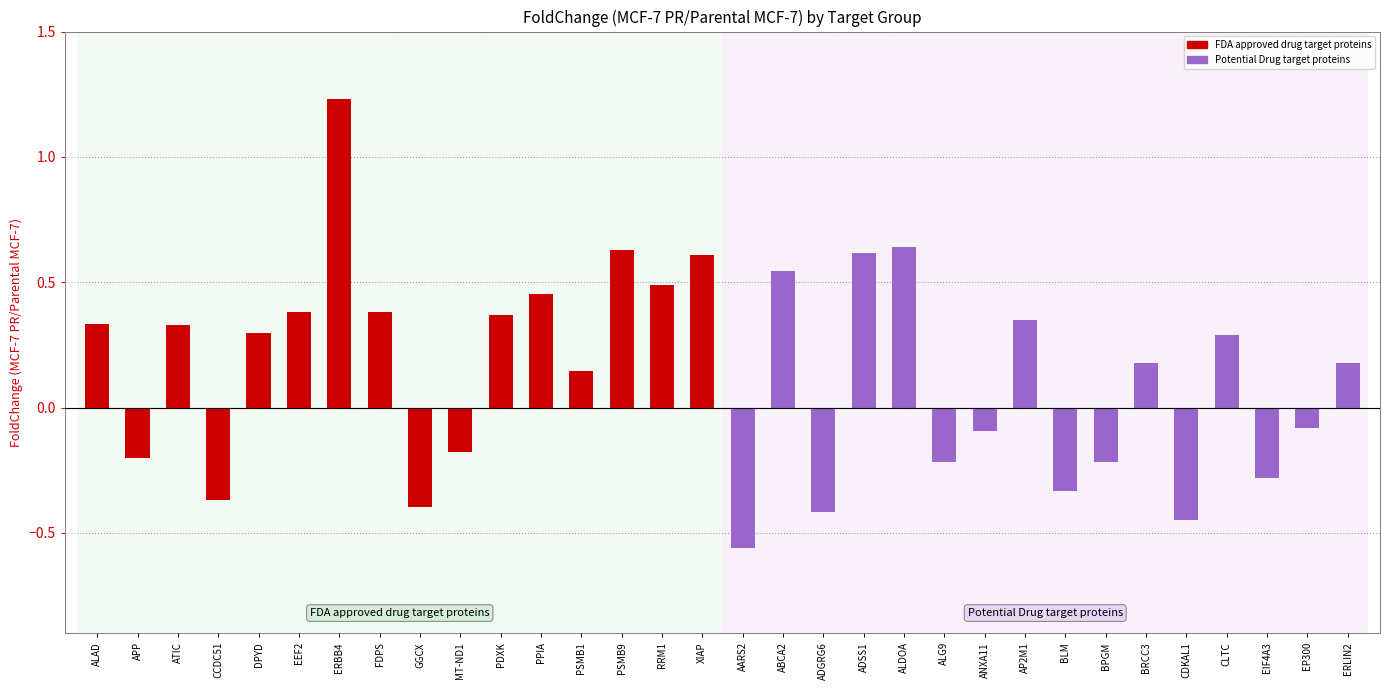

At which category is the sum across all series the highest?

ERBB4